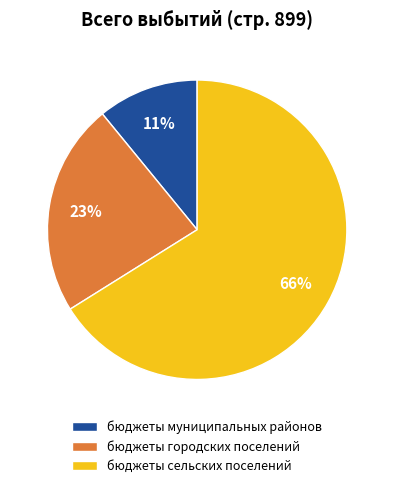

Combined, do бюджеты сельских поселений and бюджеты городских поселений account for over 50%?

Yes